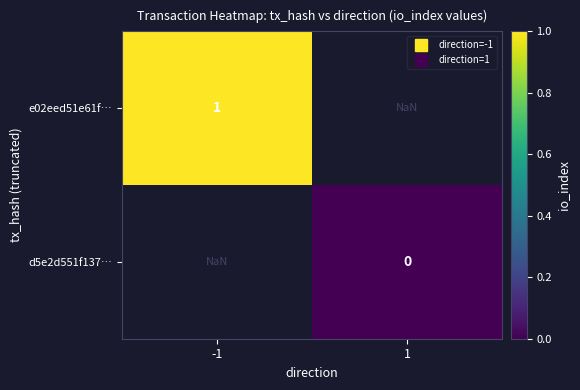

How many categories are shown in the chart?

2